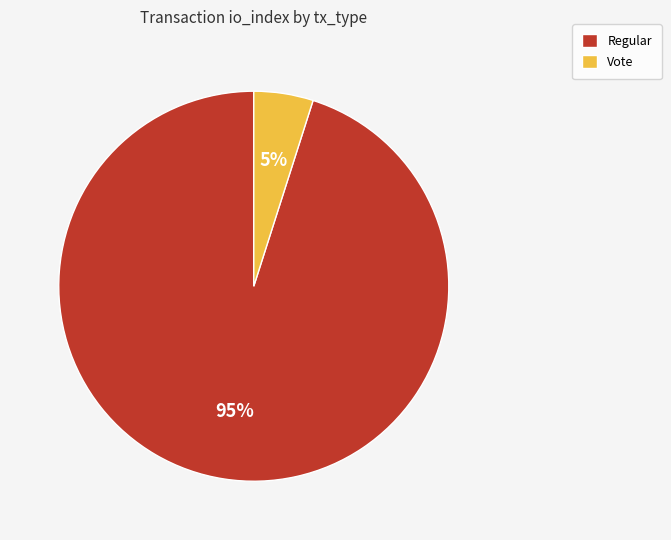

Combined, do Vote and Regular account for over 50%?

Yes